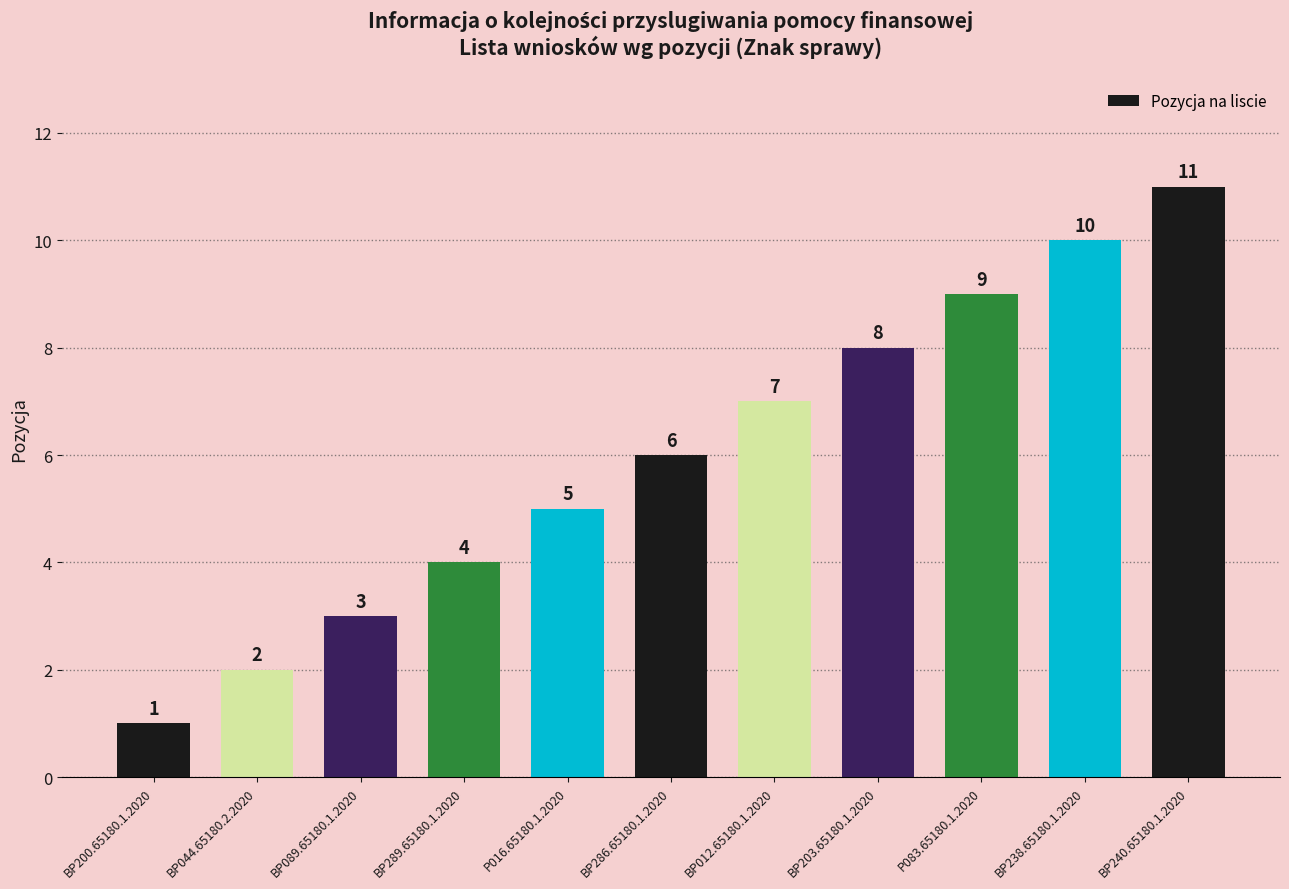

What is the difference between the maximum and minimum values?

10